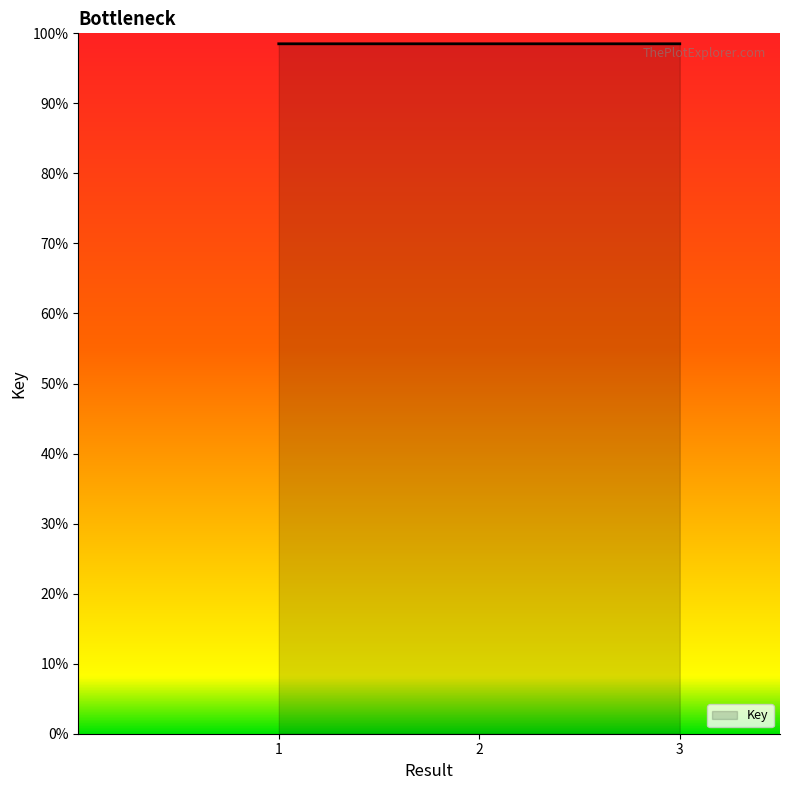

Reading right to left, what are all the values shown in this chart?

3=98.5	2=98.5	1=98.5